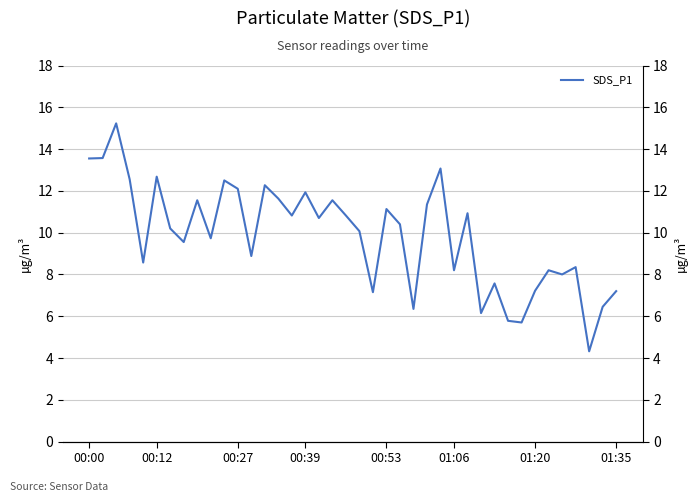

What is the value of the 34th point from the left?

7.2